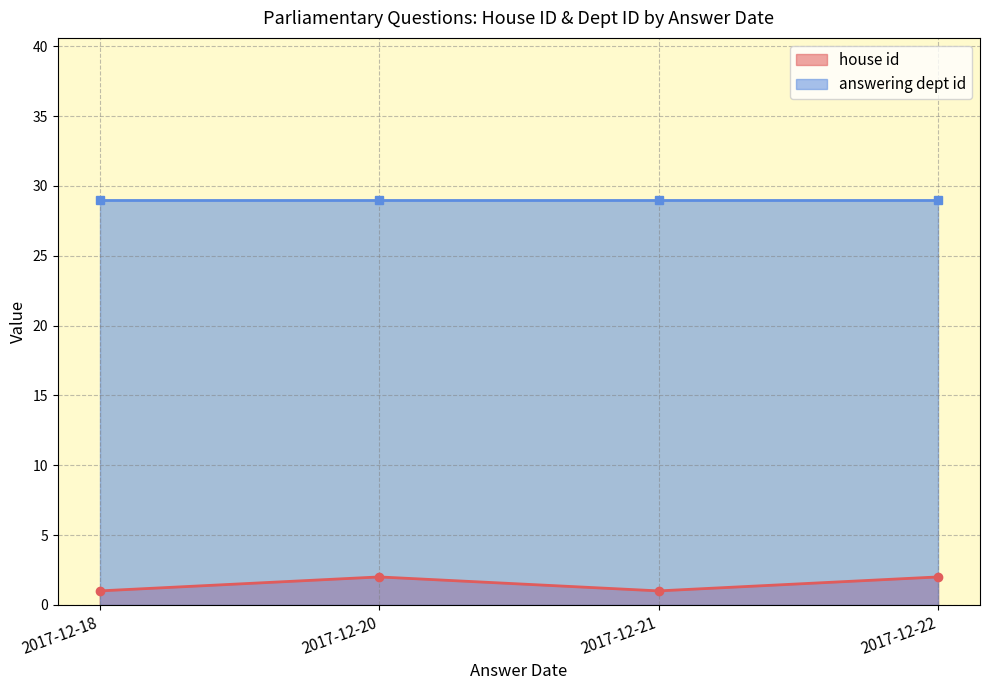

What is the difference between the highest and lowest values at 2017-12-22?

27